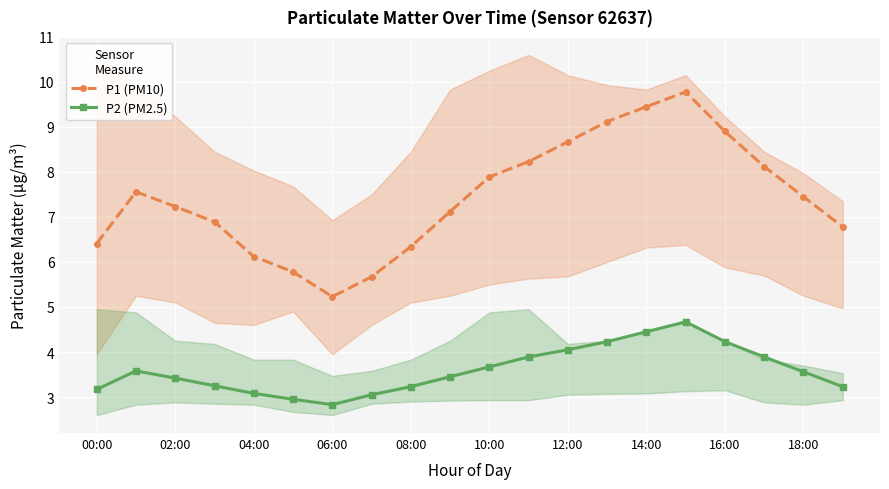

Where does the P2 (PM2.5) series first go above 3?

00:00